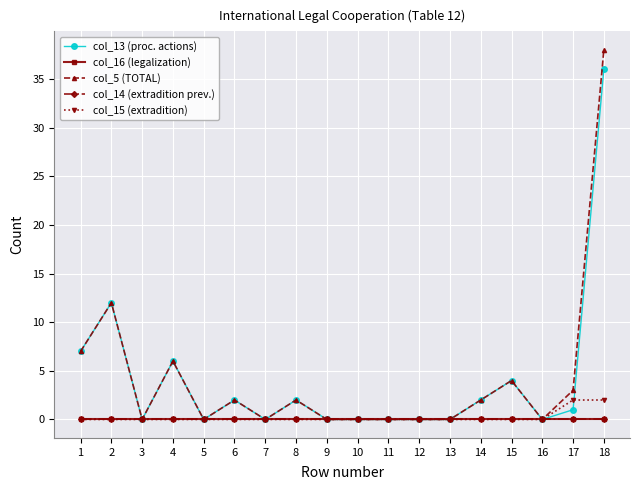

Does the chart have visible grid lines?

Yes